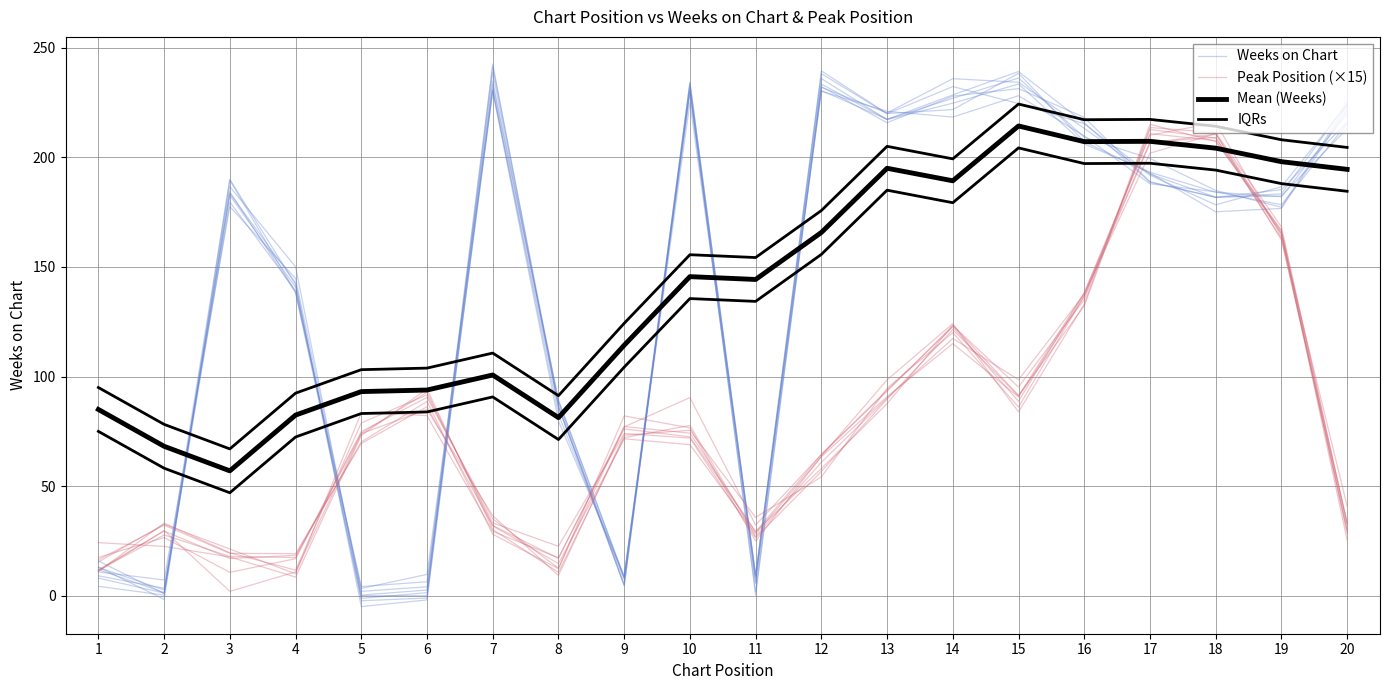

Which series has the widest spread of values?

Weeks on Chart